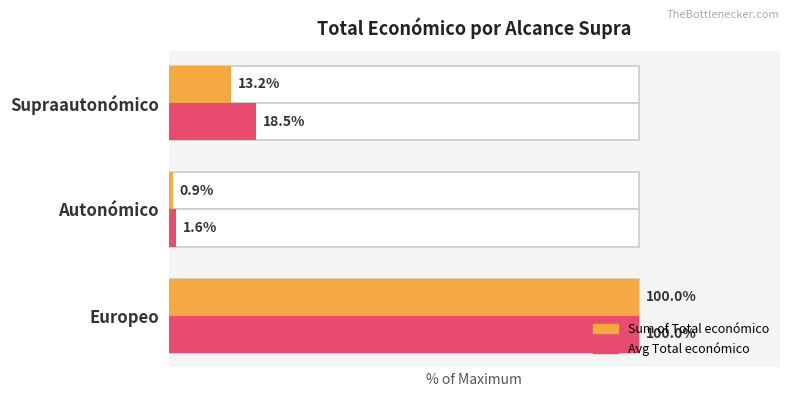

What is the difference between the maximum and minimum values in the Total económico (avg) series?

98.4